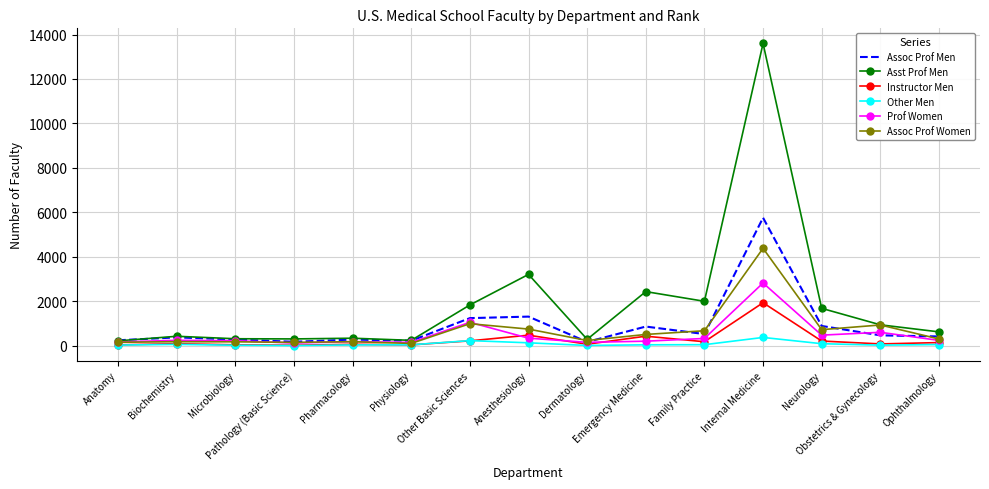

What is the average value of the Prof Women series?

484